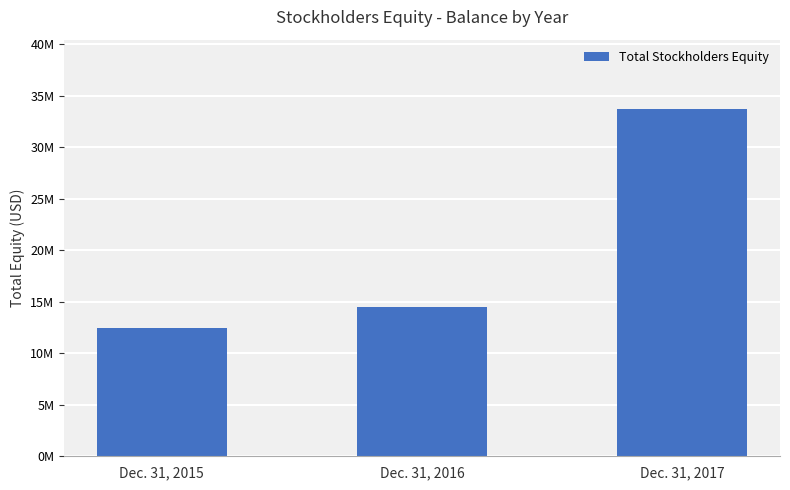

Are the bars horizontal?

No